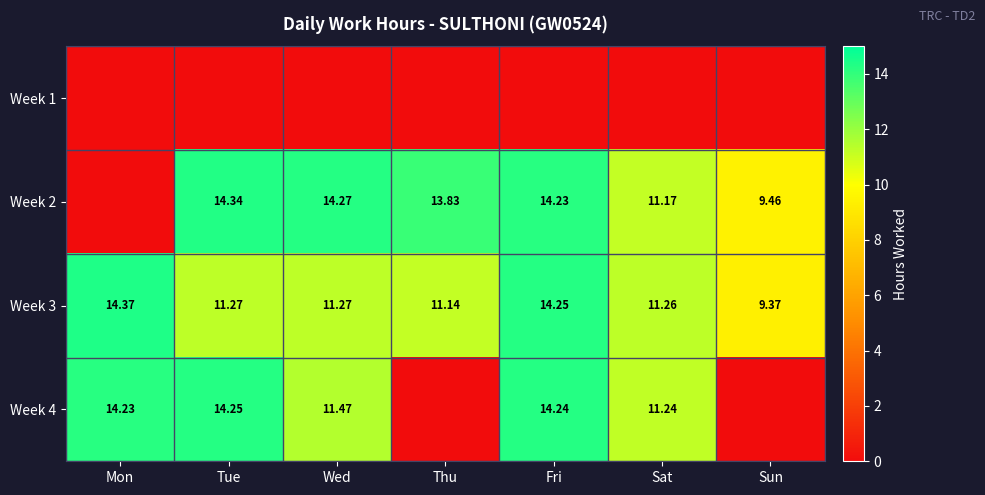

At how many categories does at least one series exceed 10?

6